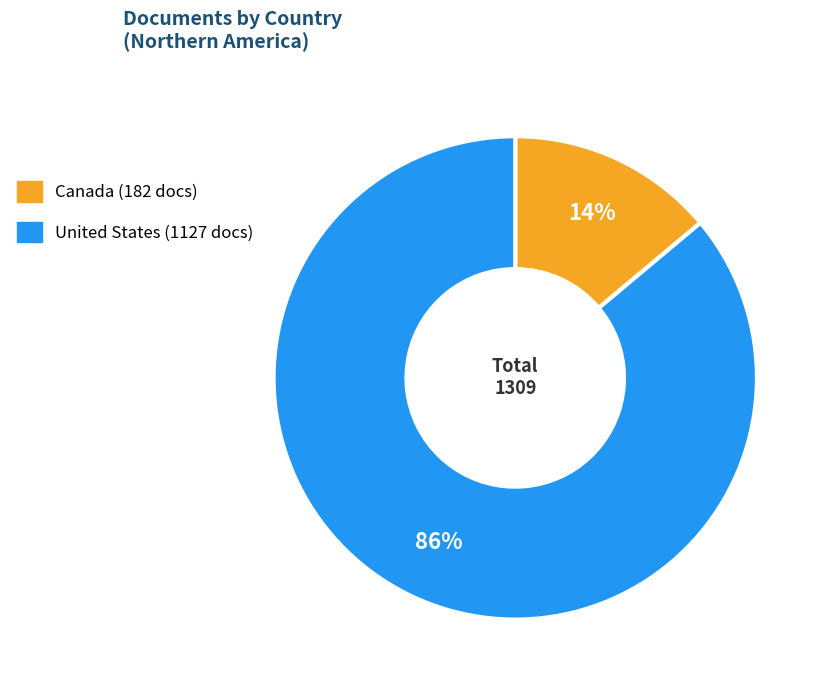

To the nearest percent, what is the average slice percentage?

50%